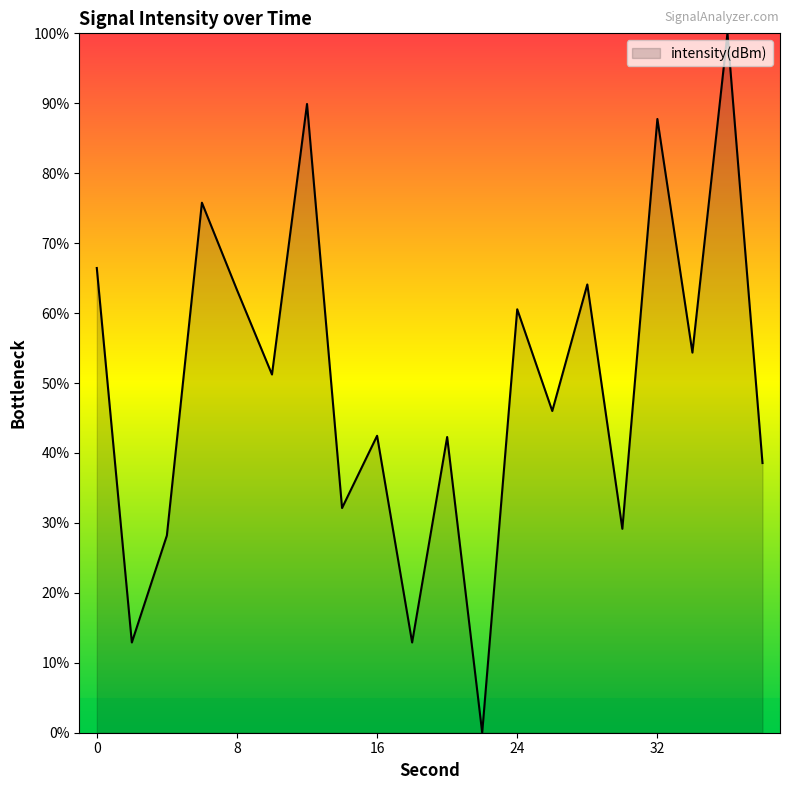

What is the greatest value displayed?

100.0